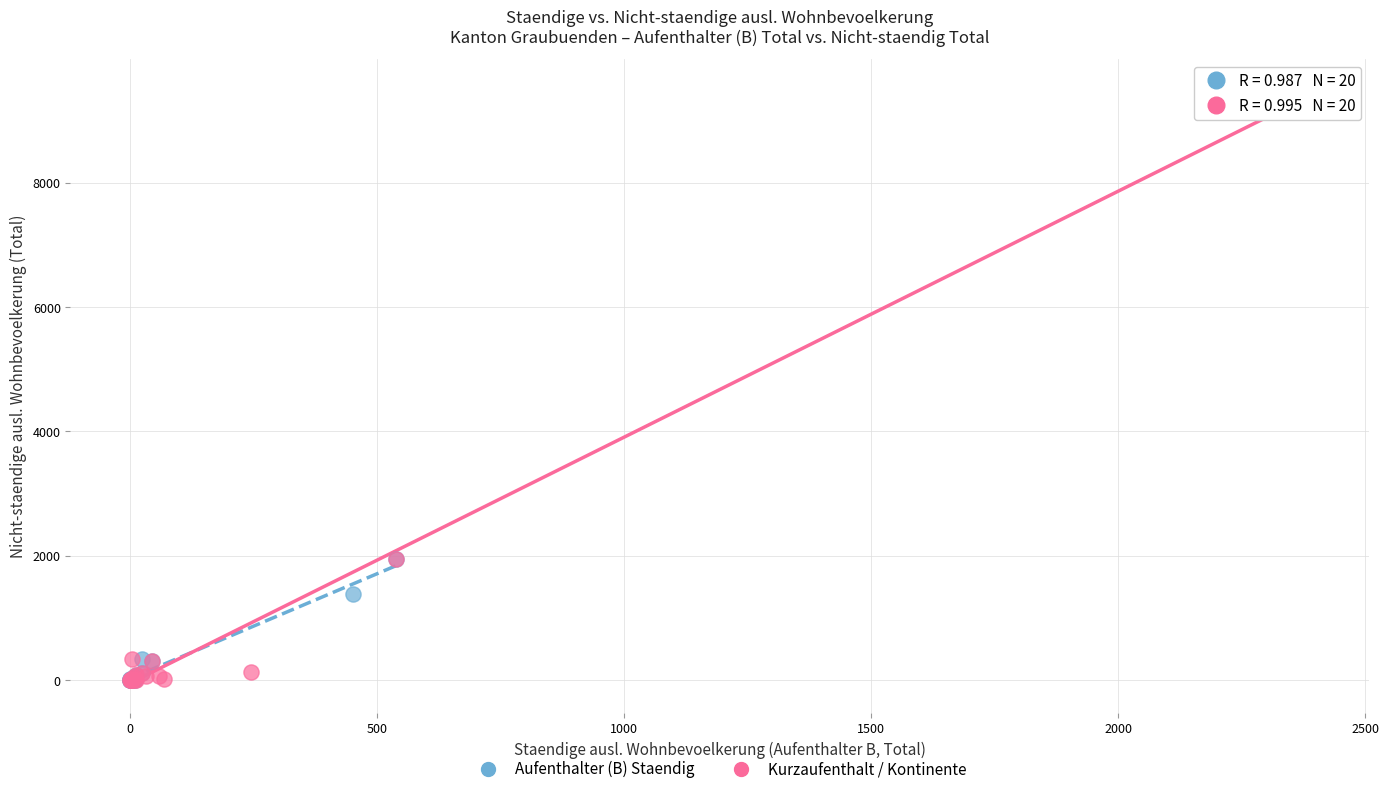

Which series has the largest Y range (max minus min)?

Kurzaufenthalt / Kontinente